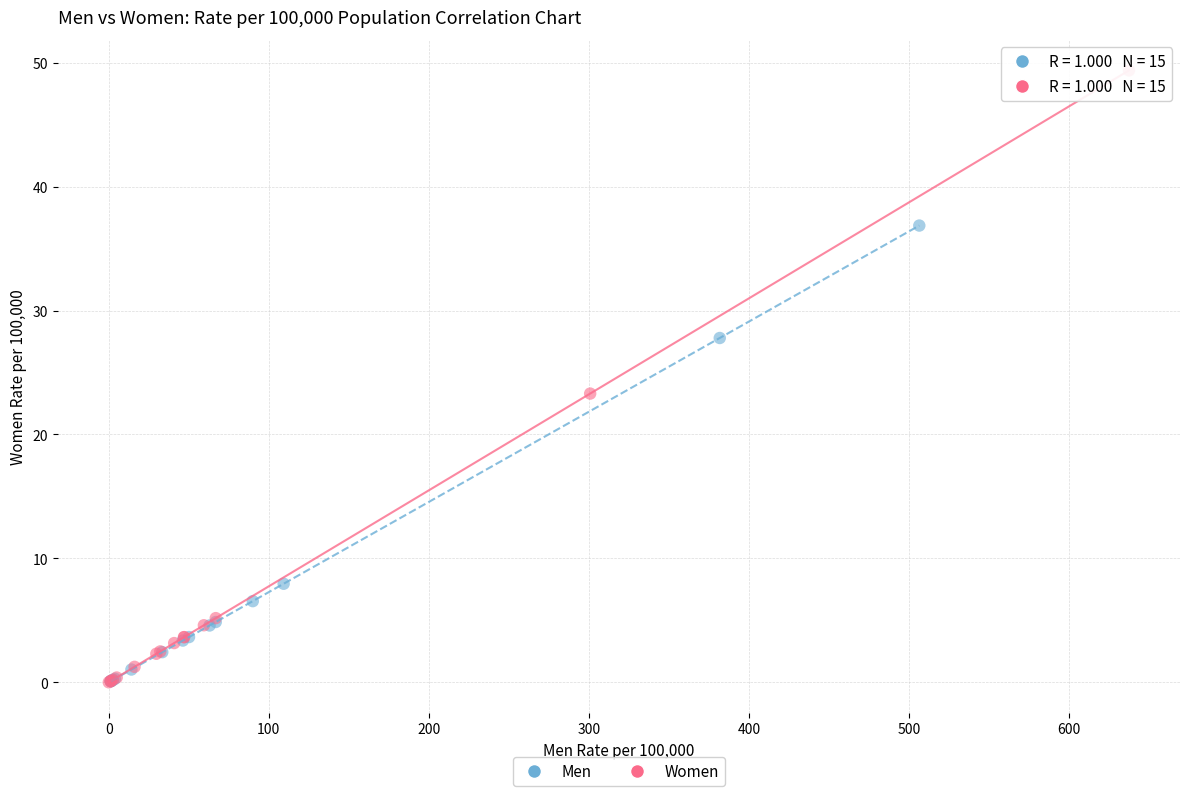

Which series has the widest spread of Y values?

Women